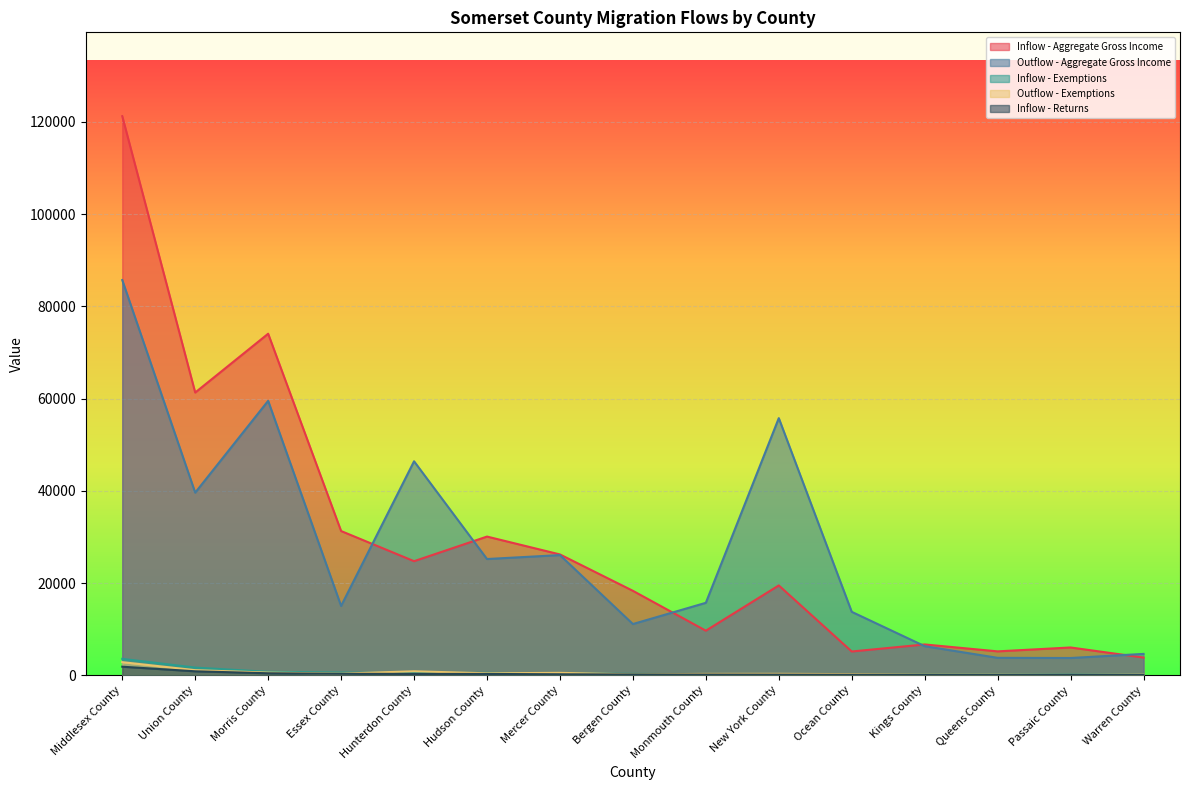

Reading right to left, what are all the values shown in this chart?

Inflow - Aggregate Gross Income: 3835	6023	5179	6678	5149	19478	9662	18311	26201	30077	24738	31276	74071	61316	121251
Outflow - Aggregate Gross Income: 4629	3738	3776	6303	13751	55764	15710	11105	26059	25206	46404	15029	59512	39604	85706
Inflow - Exemptions: 118	145	143	188	152	179	205	293	386	511	488	575	740	1658	3556
Outflow - Exemptions: 143	76	137	157	240	306	293	184	516	421	856	352	577	1097	2837
Inflow - Returns: 73	73	80	99	104	124	143	156	208	282	286	314	427	855	1850